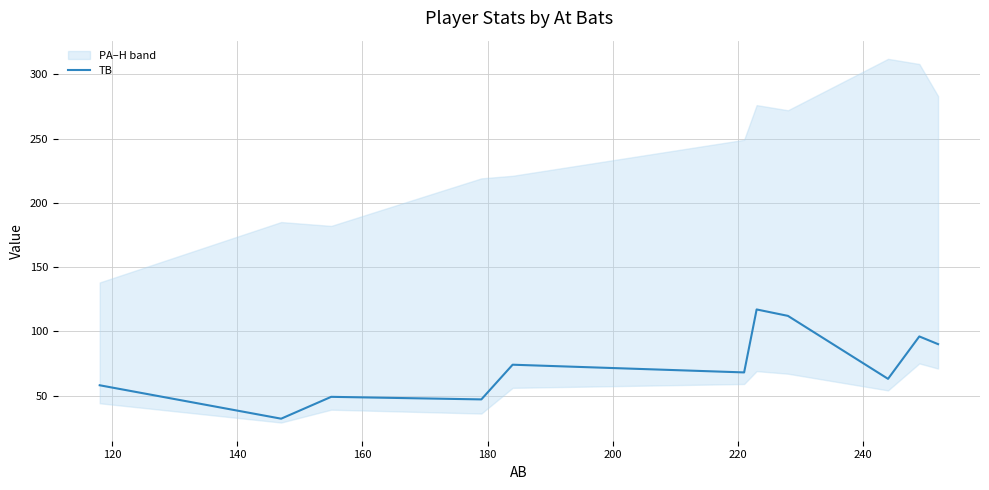

What is the lowest value of the TB series?

32